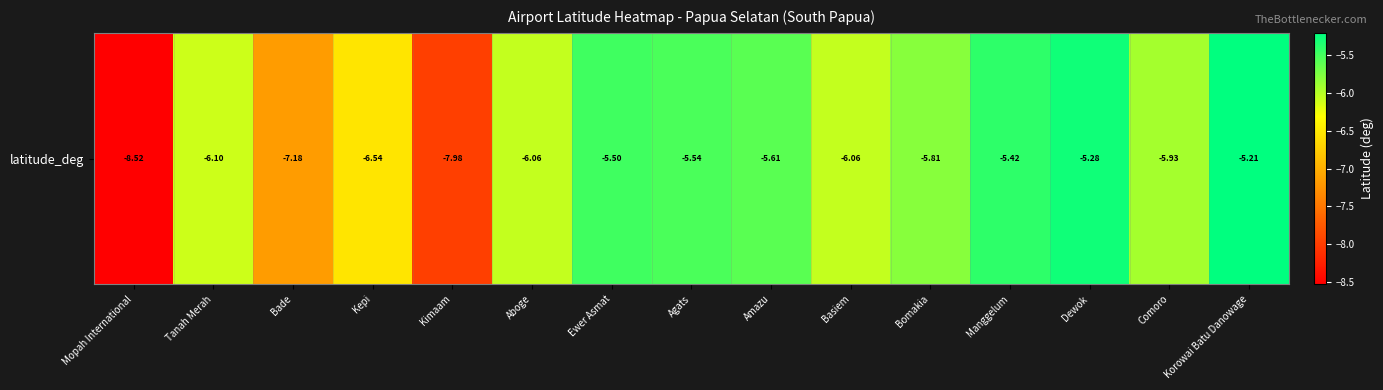

What is the change in value from Bomakia to Manggelum?

+0.4